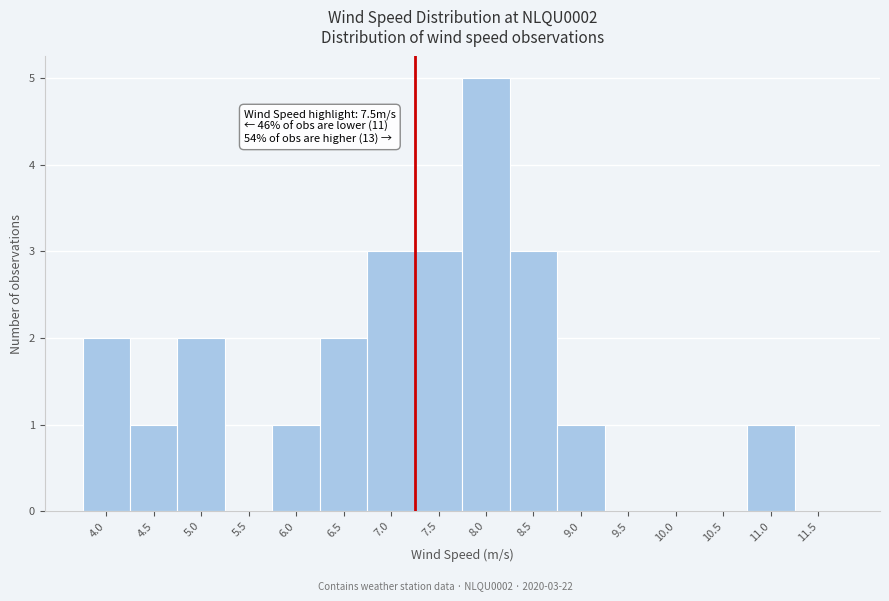

Reading left to right, list all the values displayed in this chart.

4.0=2	4.5=1	5.0=2	5.5=0	6.0=1	6.5=2	7.0=3	7.5=3	8.0=5	8.5=3	9.0=1	9.5=0	10.0=0	10.5=0	11.0=1	11.5=0